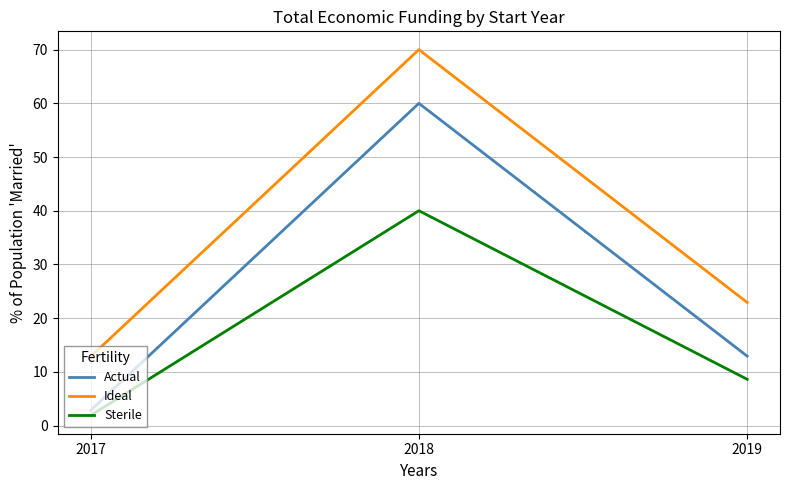

What is the difference between the maximum and minimum values in the Sterile series?

38.1